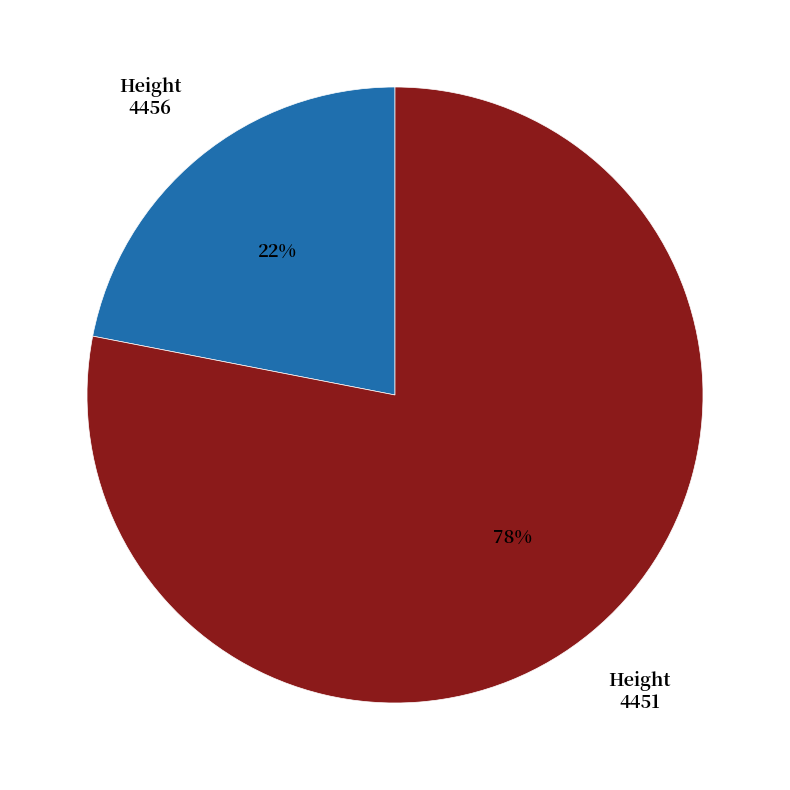

Which category has the smallest portion of the pie?

Height 4456